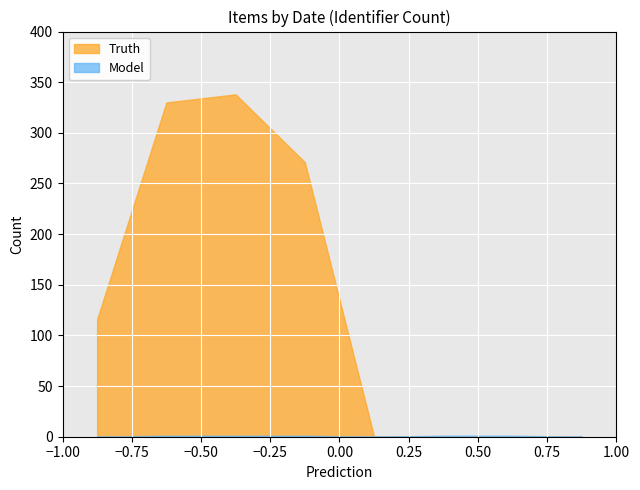

The value of Truth at 2012 is 0. True or false?

True